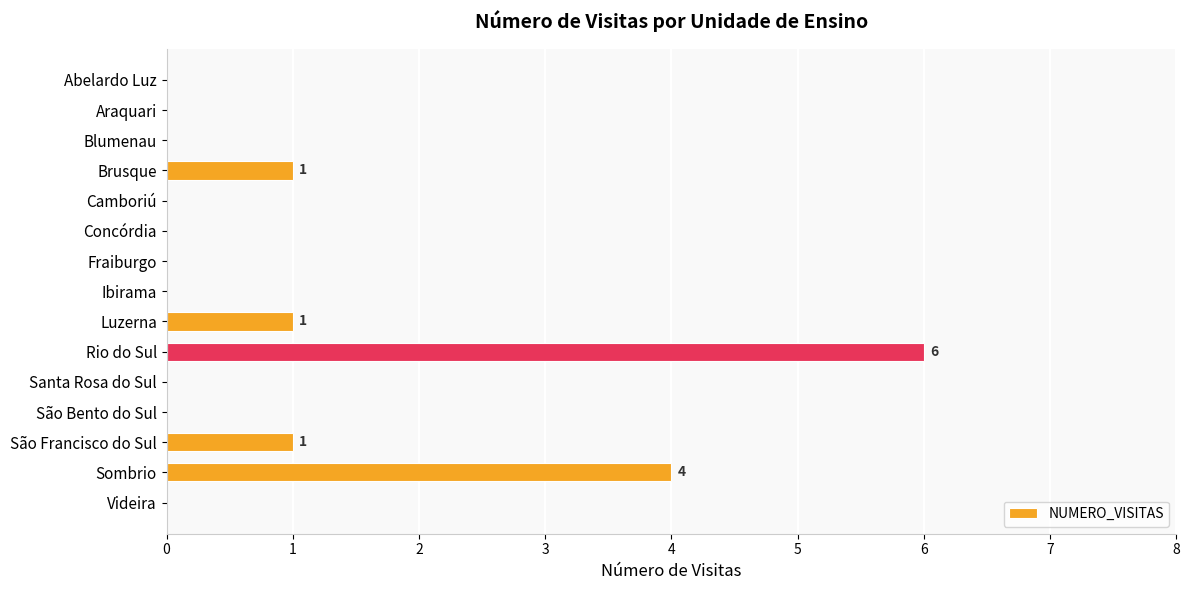

Where is the data nearest to the value 3?

Sombrio